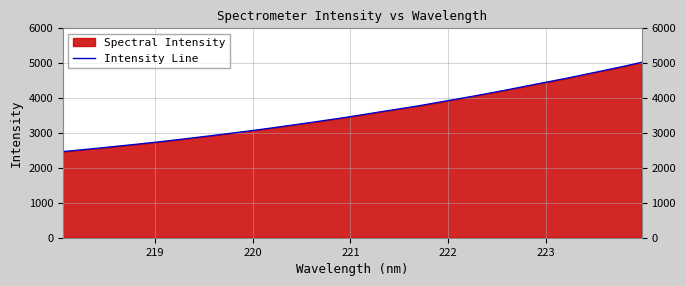

What is the maximum value shown in the chart?

5023.5